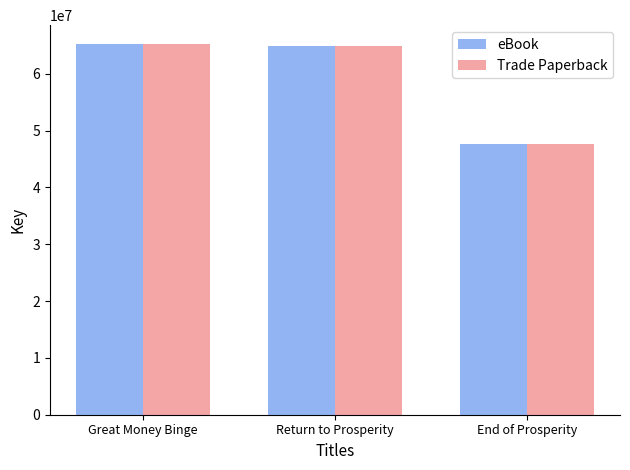

At how many categories does at least one series exceed 53170939?

2